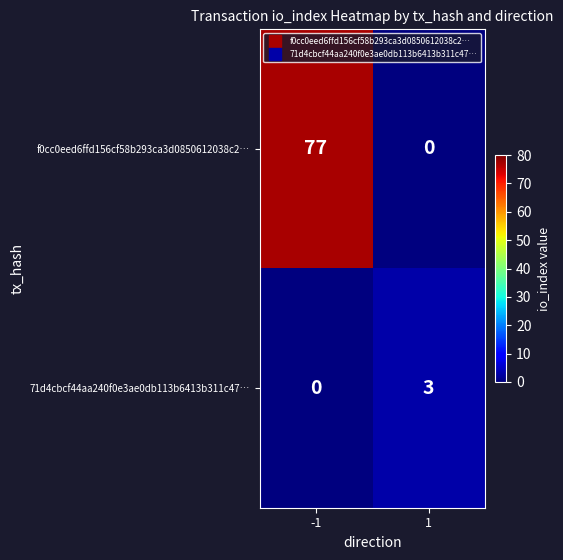

At 1, list the series in order from largest to smallest.

71d4cbcf44aa240f0e3ae0db113b6413b311c47…, f0cc0eed6ffd156cf58b293ca3d0850612038c2…